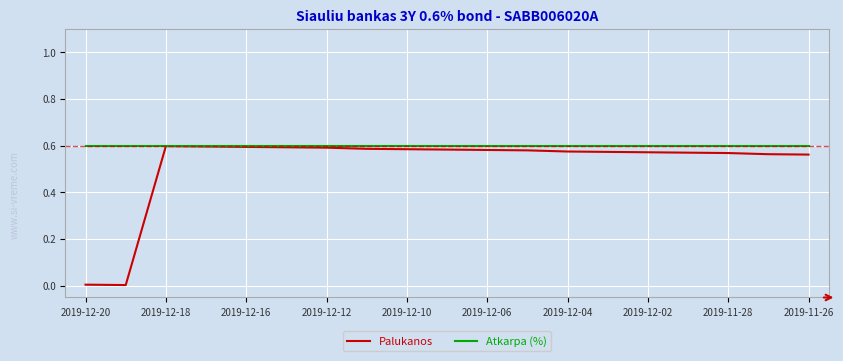

Which series has the largest total across all categories?

Atkarpa (%)